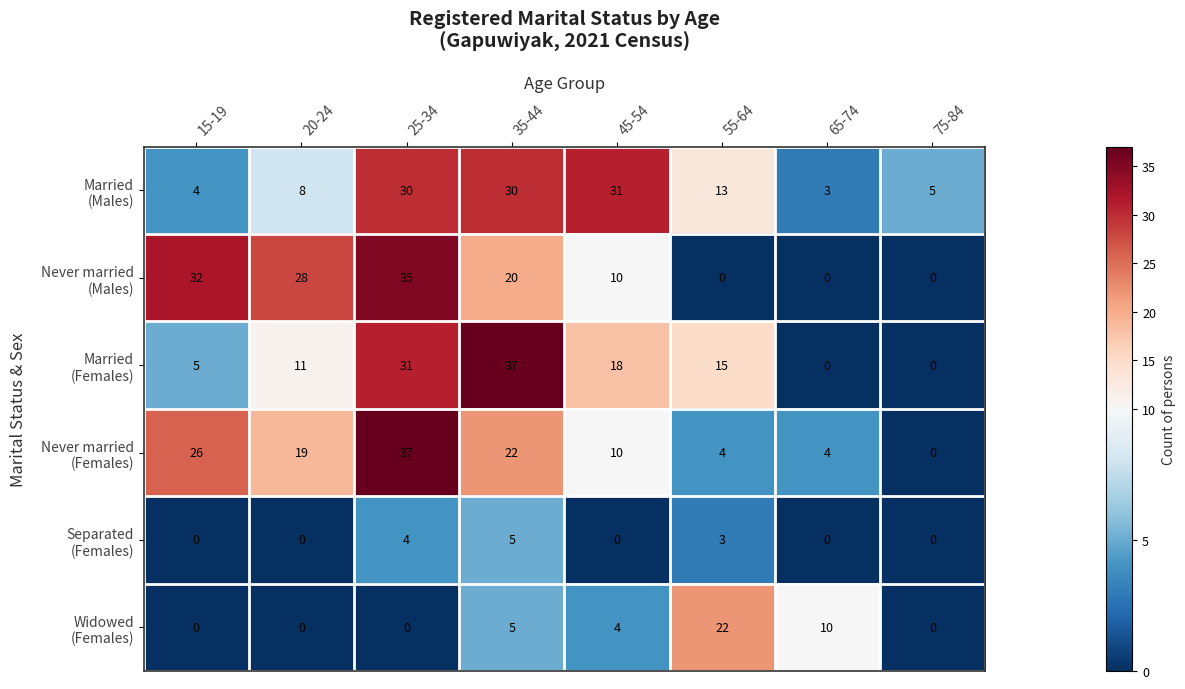

What is the total value across all series at 35-44?

119